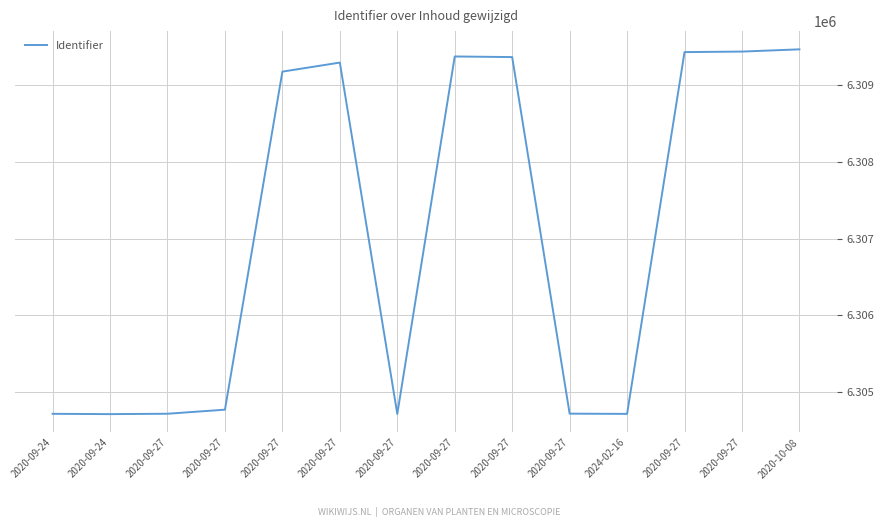

At which label does the data first exceed 6309180?

2020-09-27